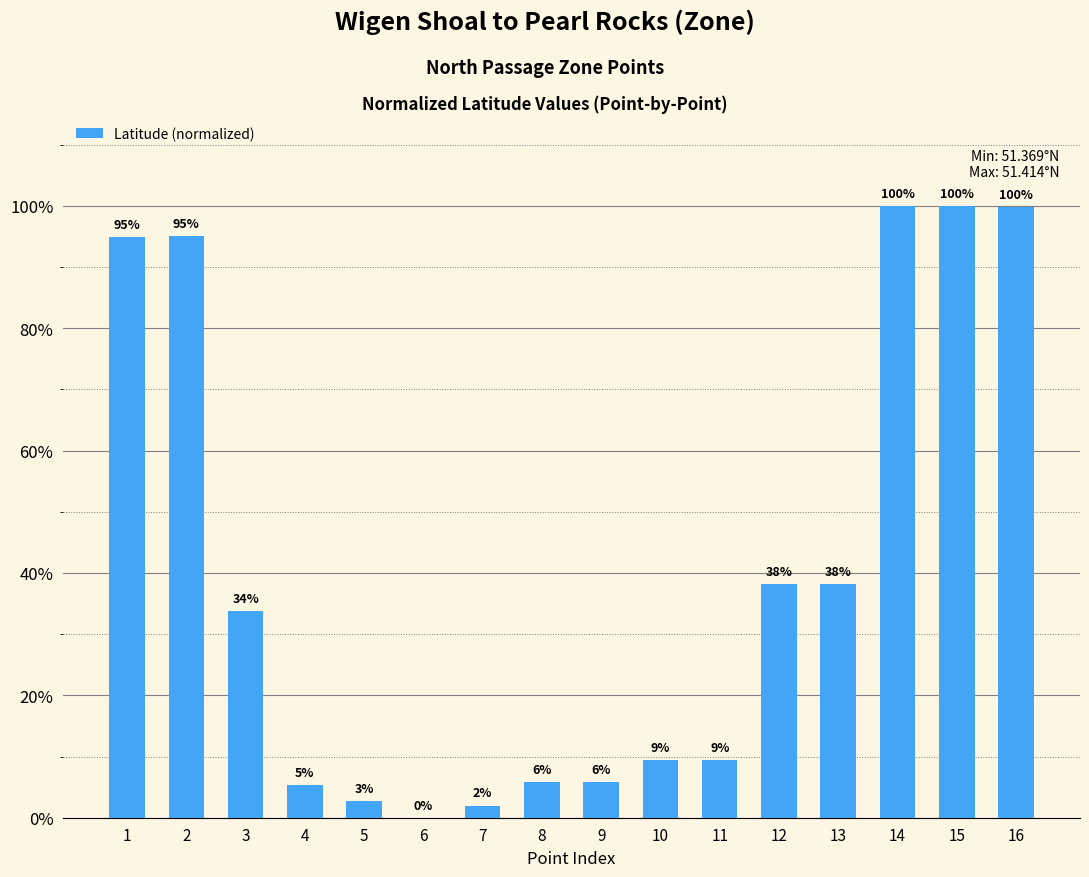

What is the sum of the values at 12 and 14?

138.2